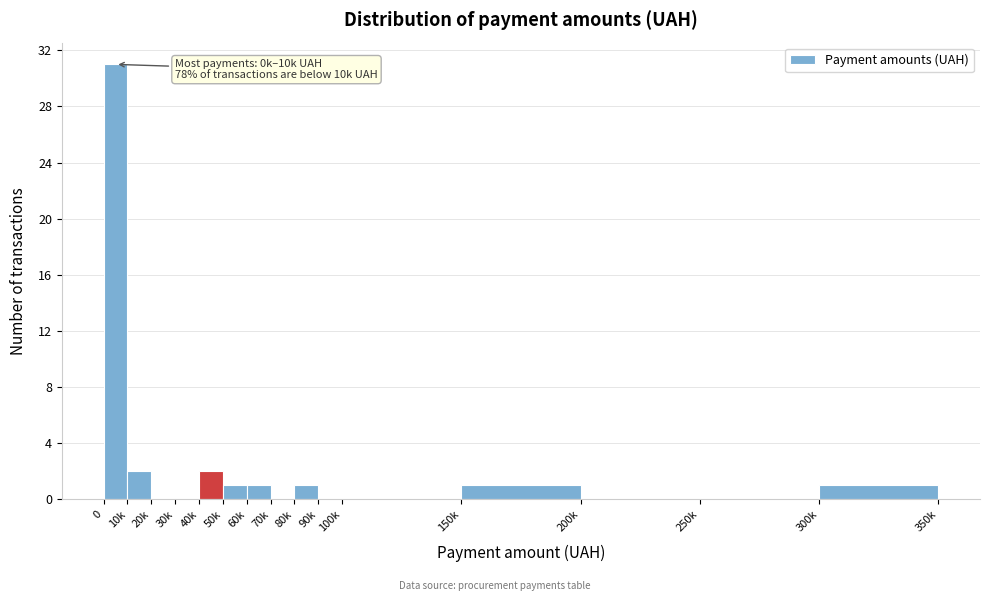

Reading left to right, transcribe all the data shown in this chart.

0=31	10k=2	20k=0	30k=0	40k=2	50k=1	60k=1	70k=0	80k=1	90k=0	100k=0	150k=1	200k=0	250k=0	300k=1